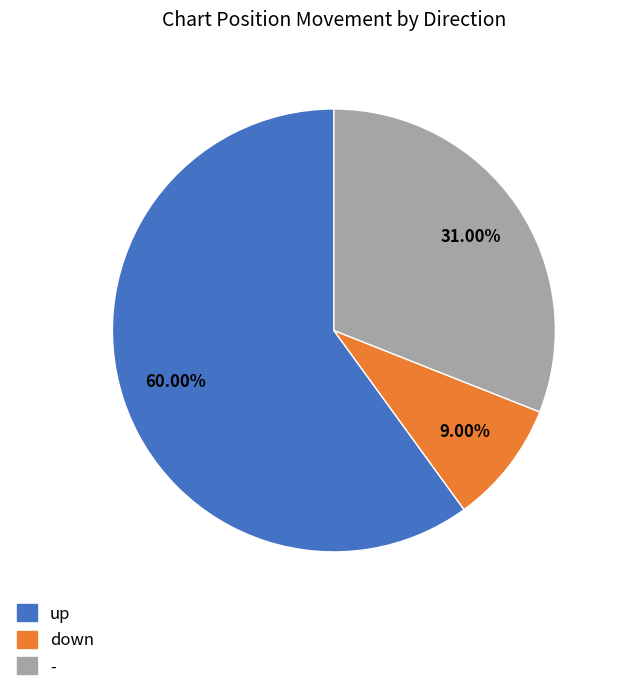

To the nearest percent, what is the combined percentage of - and down?

40%